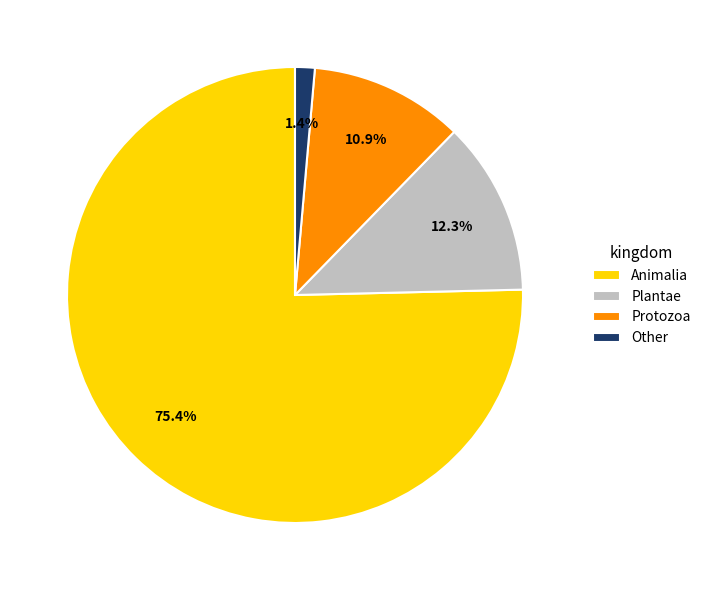

What is the largest slice in the pie chart?

Animalia